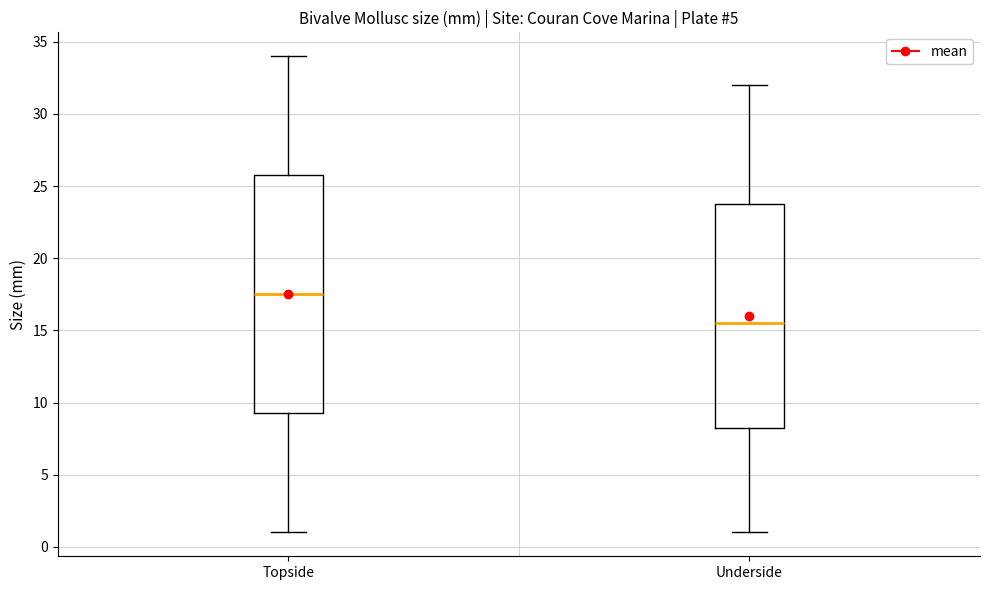

Where is the lower edge of the box for Topside on the y-axis? The values are not printed on the chart, so give them approximately, as read against the axis.

9.5